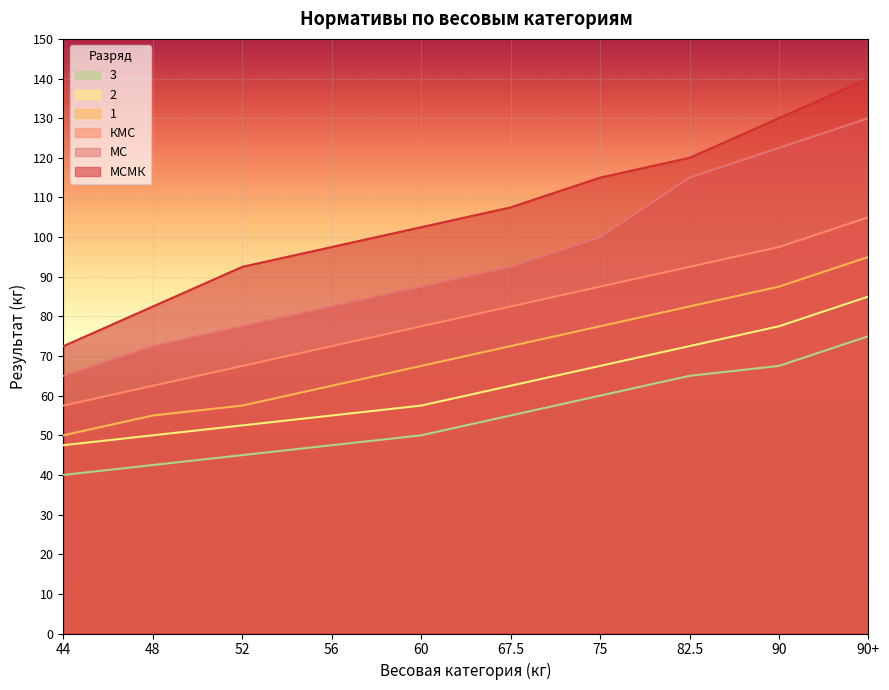

What are all the series names shown in the legend?

3, 2, 1, КМС, МС, МСМК